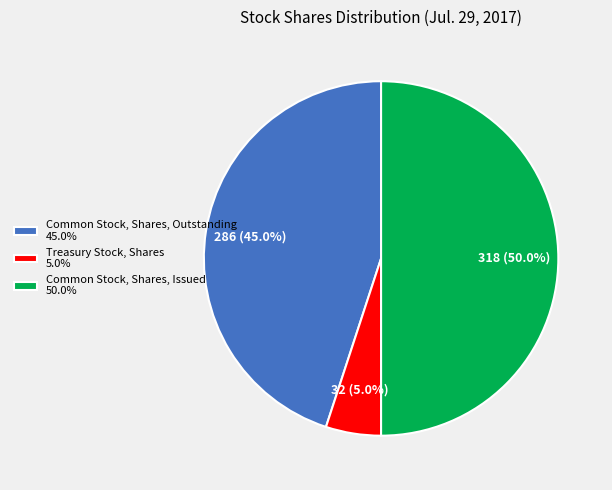

What percentage is the Treasury Stock, Shares slice, to the nearest percent?

5%